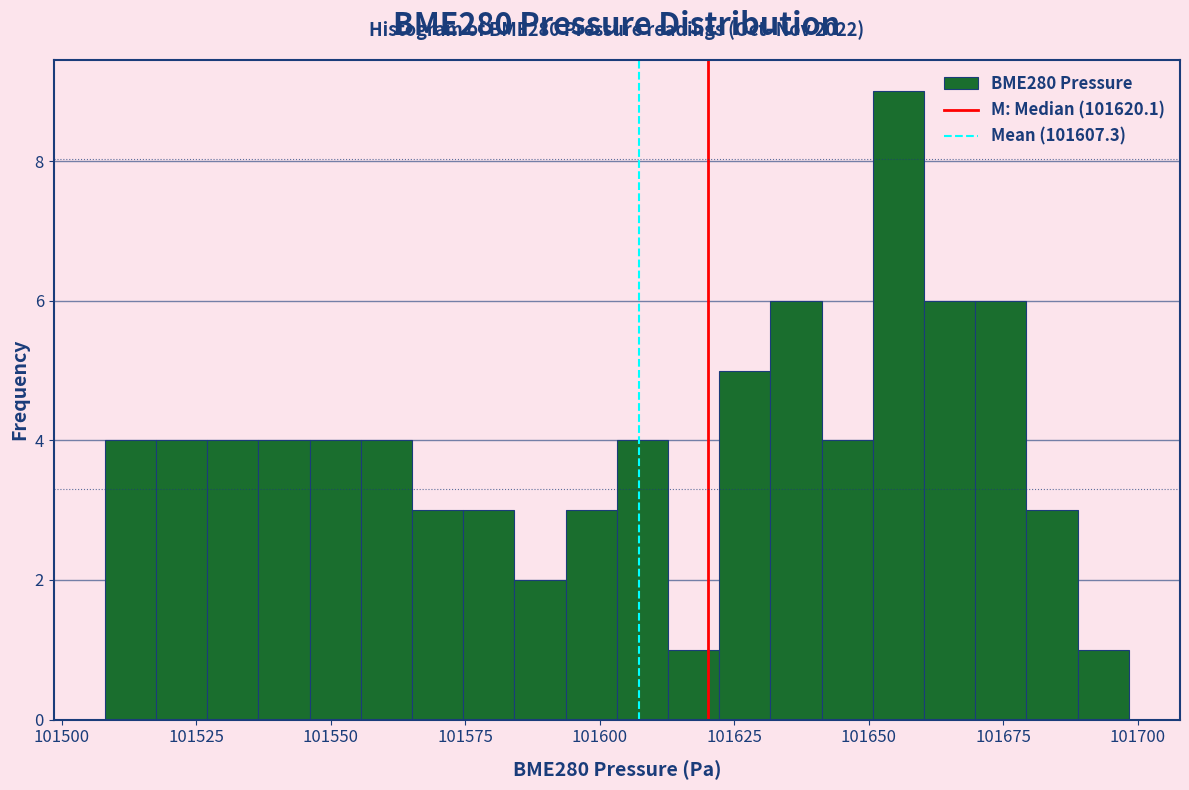

Around what value on the x-axis is the tallest bar? Give the approximate position of its centre, as read against the axis.

101655